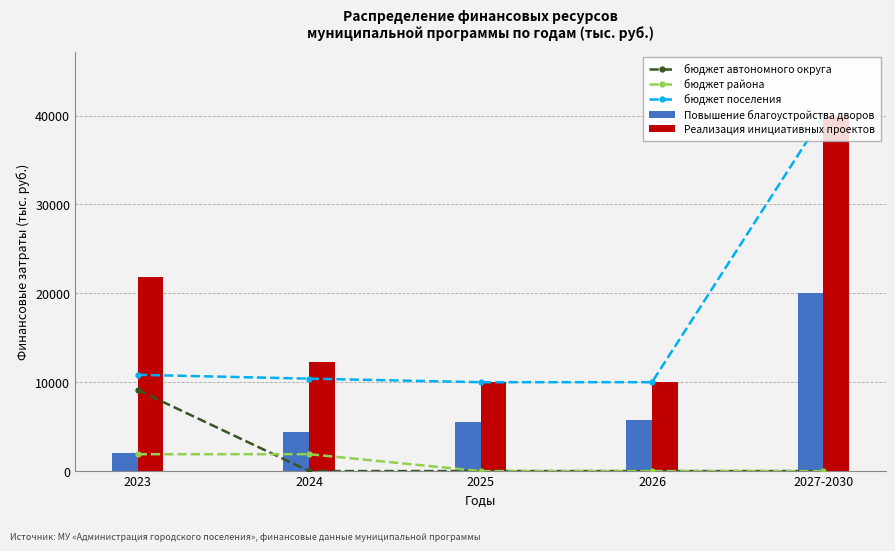

Count the бюджет района values in the range 0 to 1900.

5